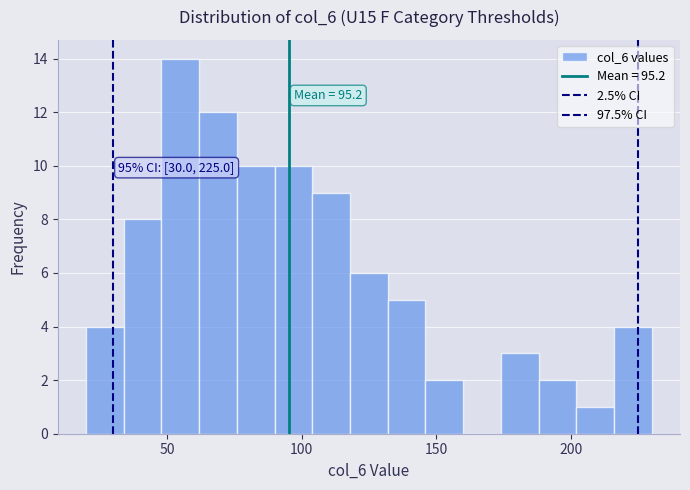

Around what value on the x-axis is the tallest bar? Give the approximate position of its centre, as read against the axis.

55